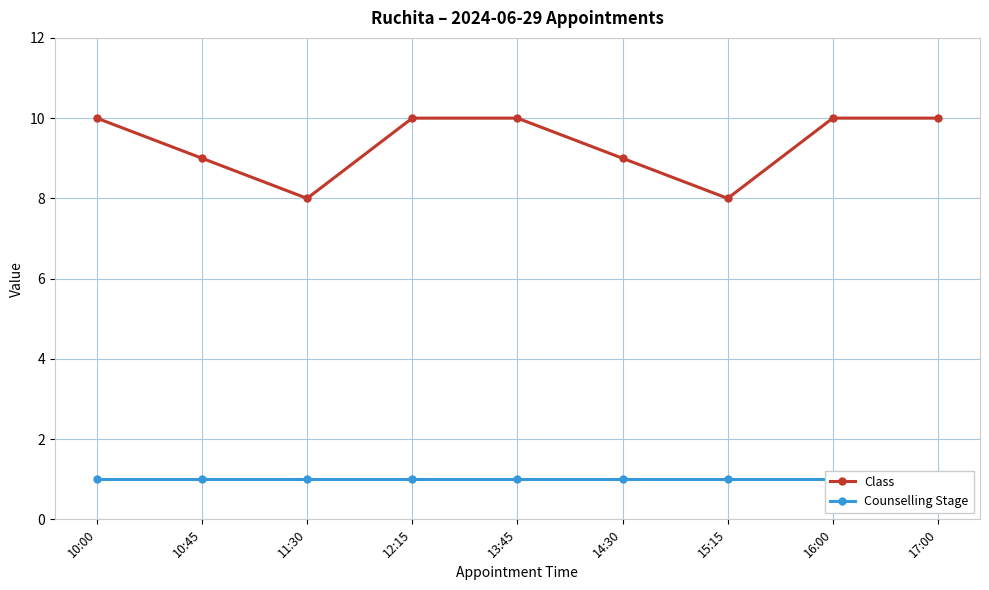

Count the Class values in the range 9 to 10.

7